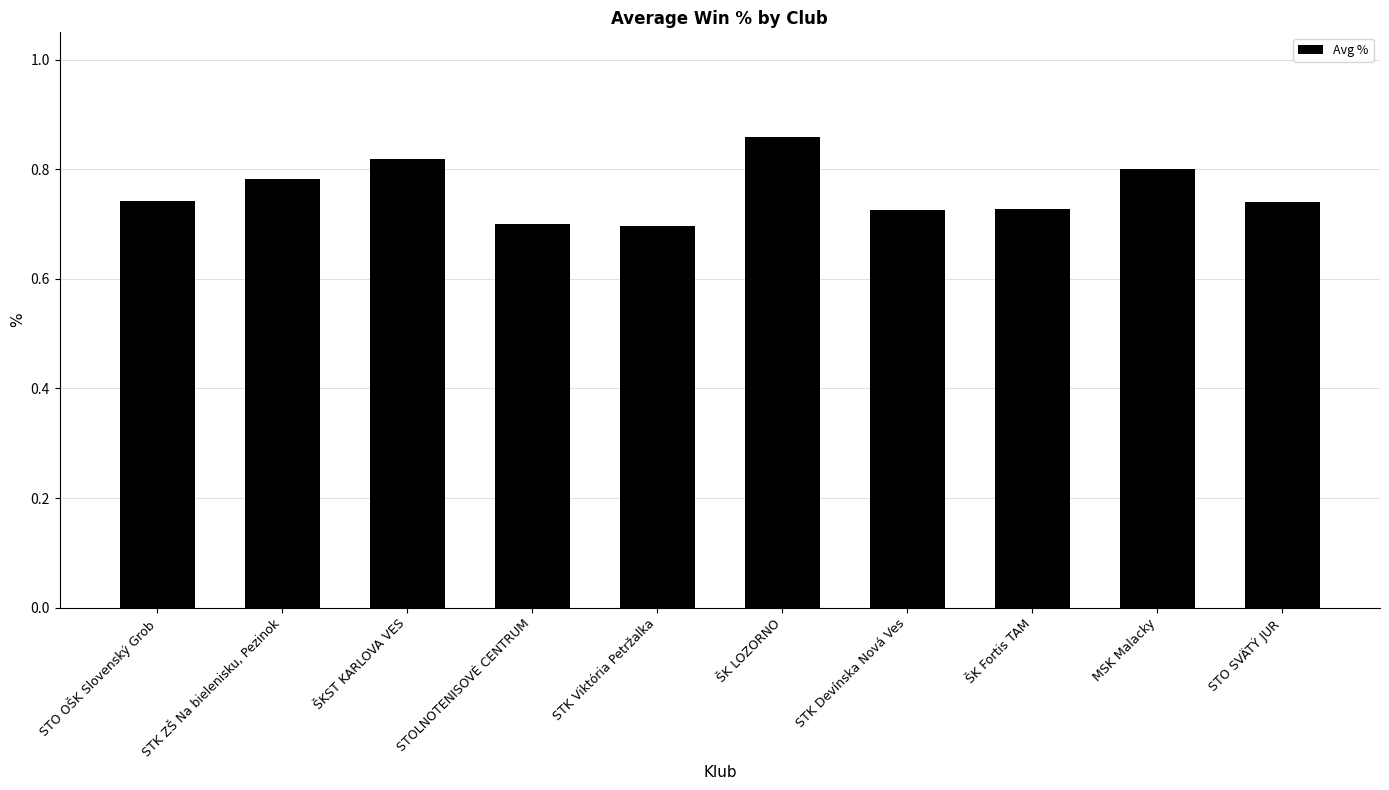

What is the label of the 5th bar from the right?

ŠK LOZORNO